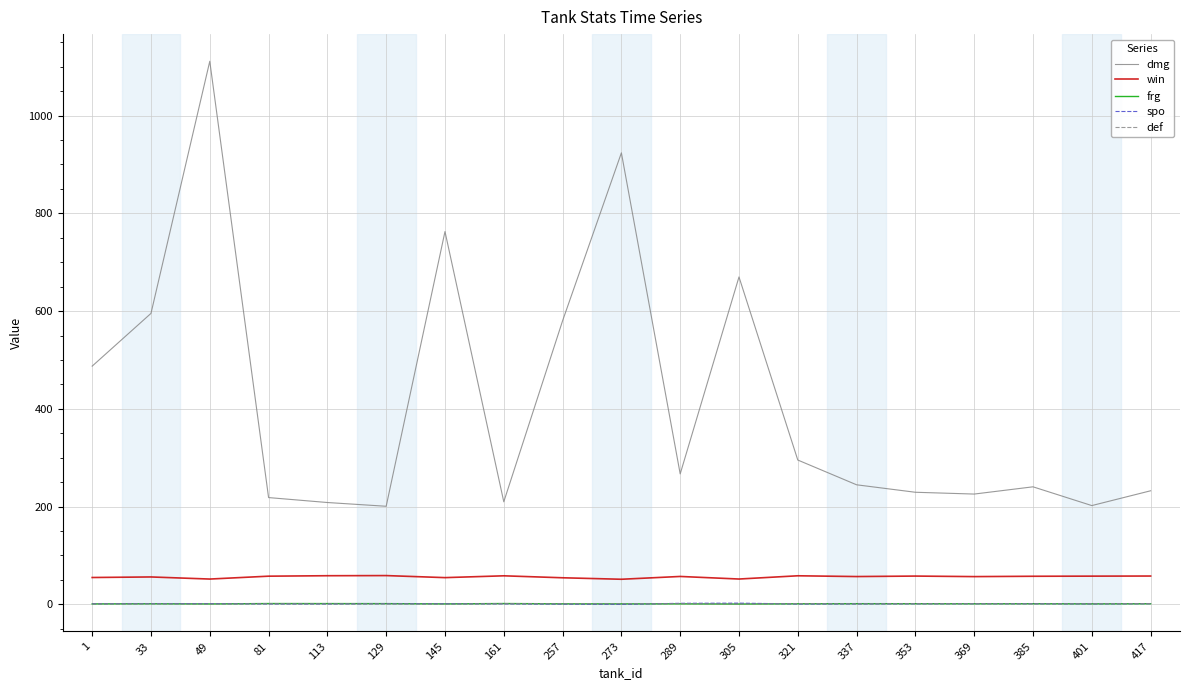

What is the total value across all series at 353?

291.3